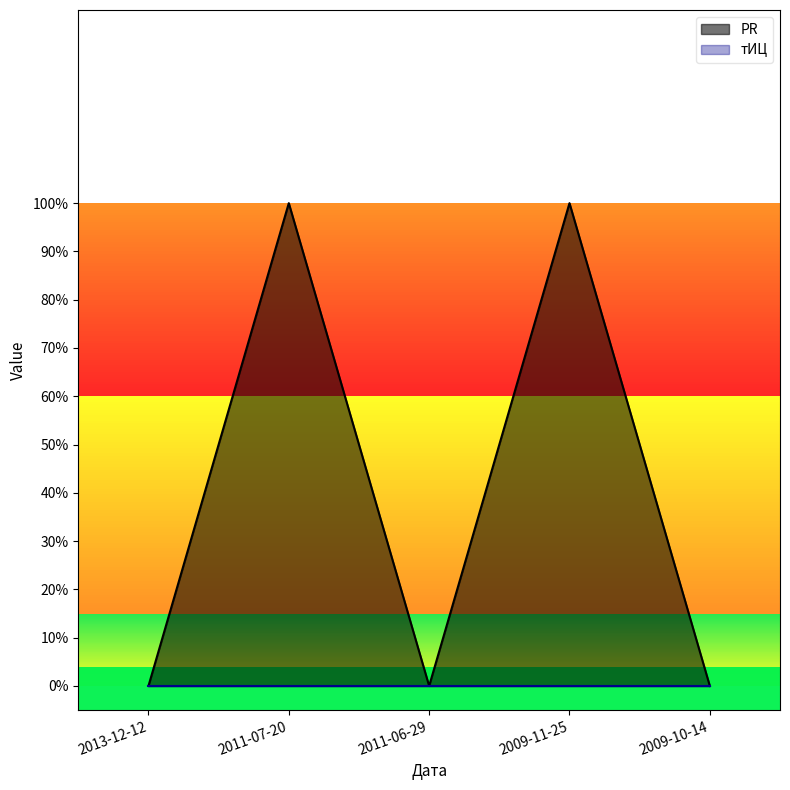

Where is the first local maximum?

2011-07-20